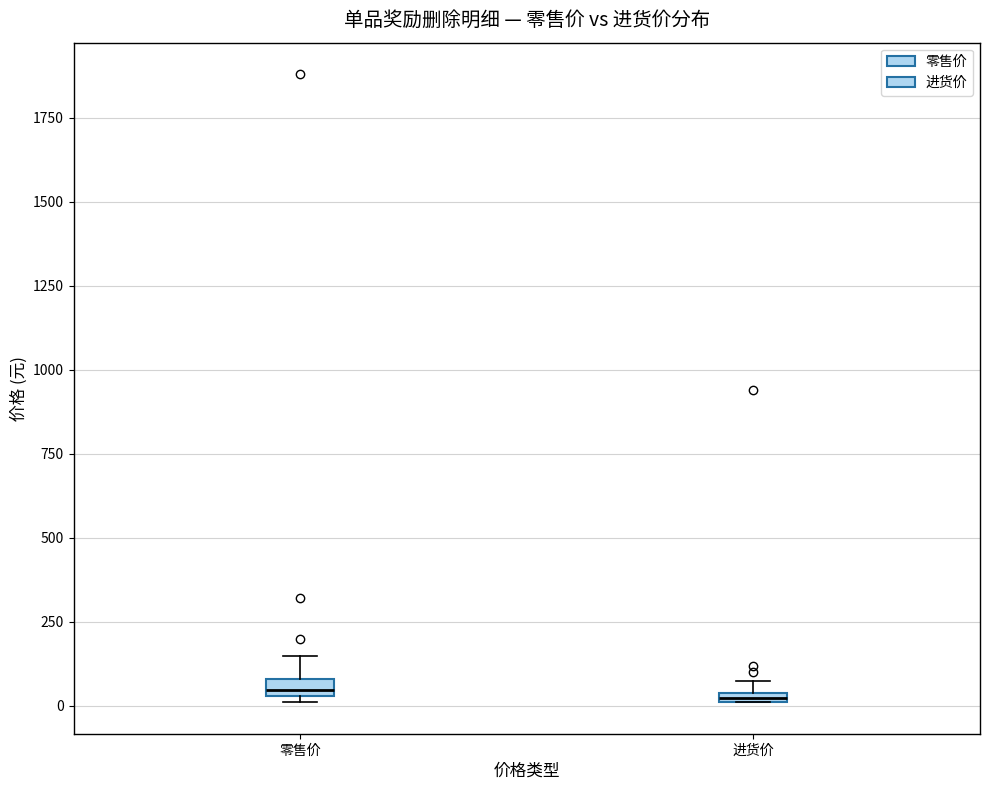

Where is the upper edge of the box for 零售价 on the y-axis? The values are not printed on the chart, so give them approximately, as read against the axis.

100